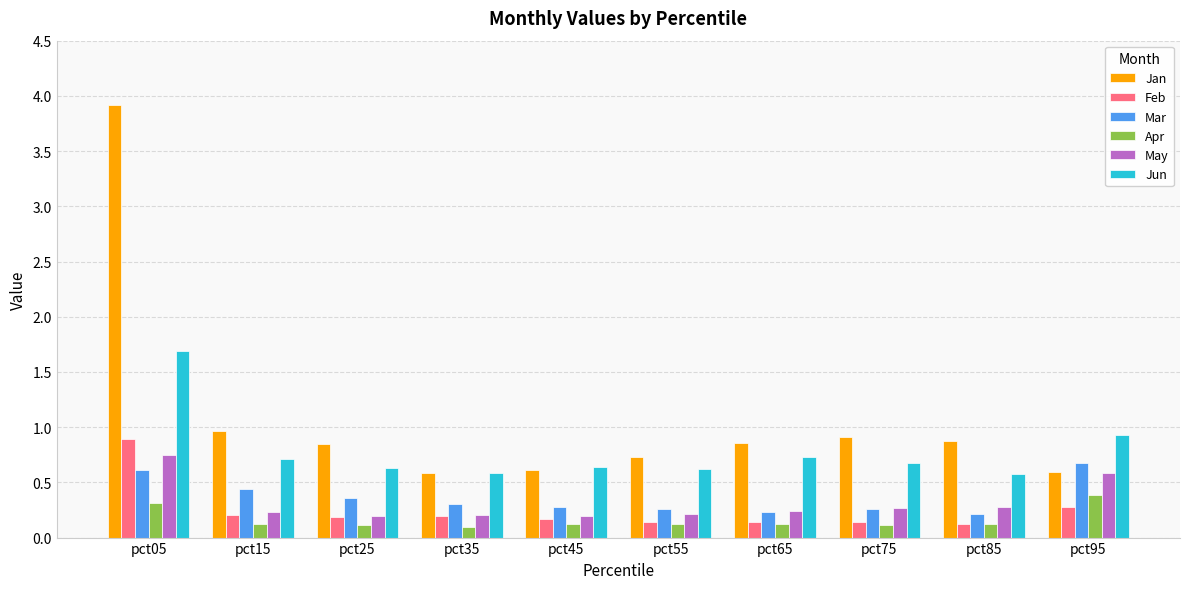

What is the highest value of the Jun series?

1.7